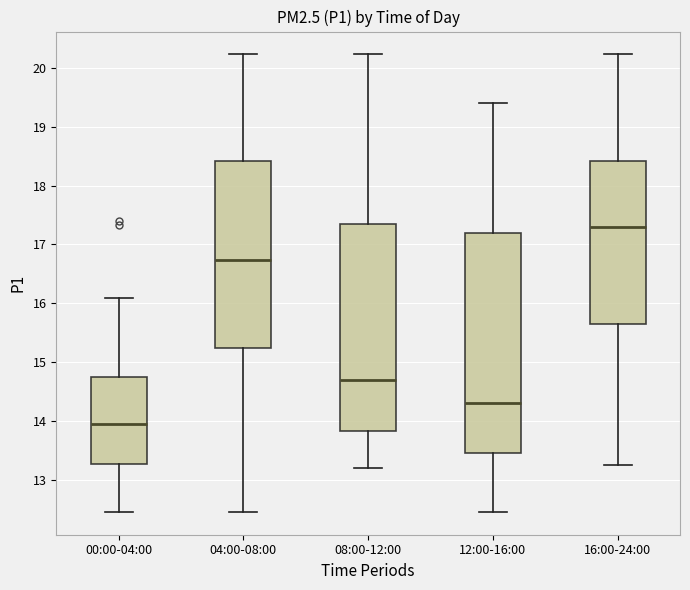

Which box's median line is the lowest?

00:00-04:00